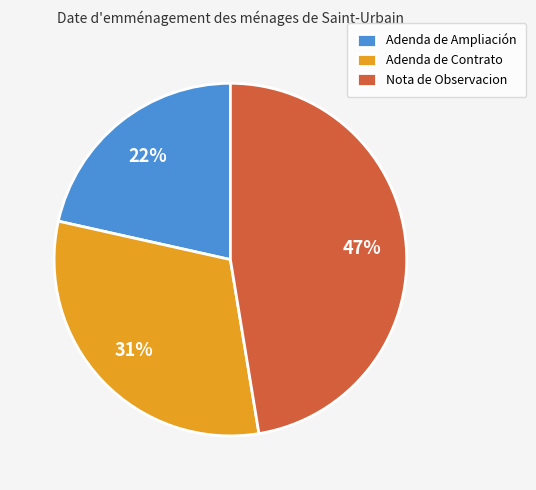

The Adenda de Ampliación slice represents 12% of the pie. True or false?

False